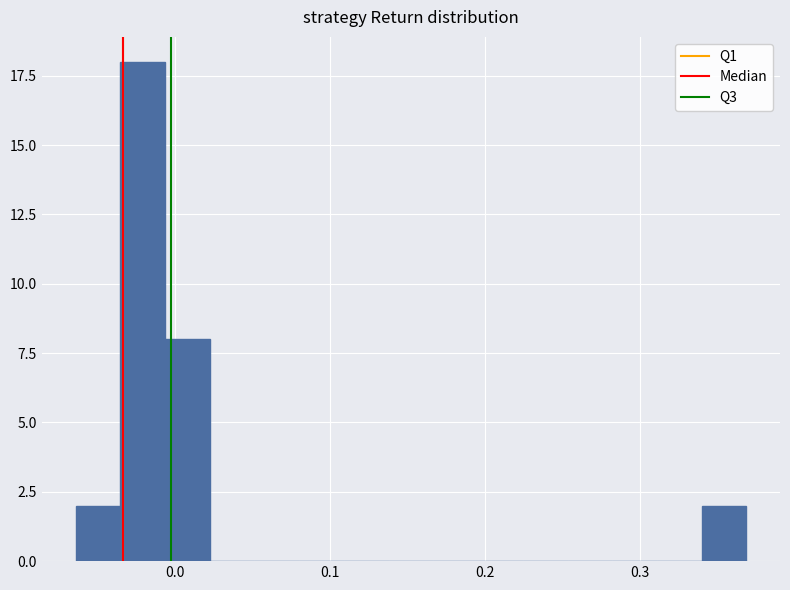

Read against the x-axis, roughly where is the centre of the tallest bar?

-0.02